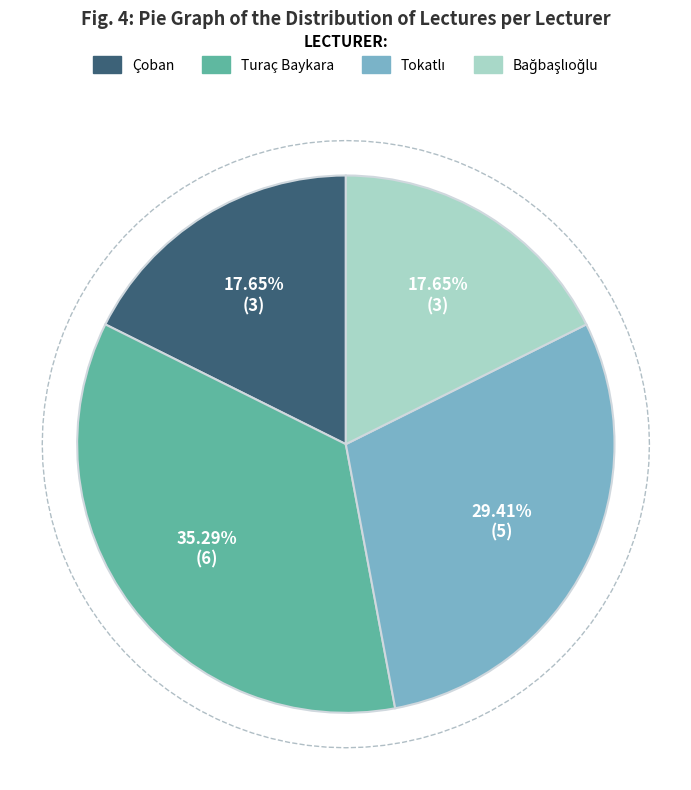

What percentage is the Doç. Dr. Funda Çoban slice, to the nearest percent?

18%